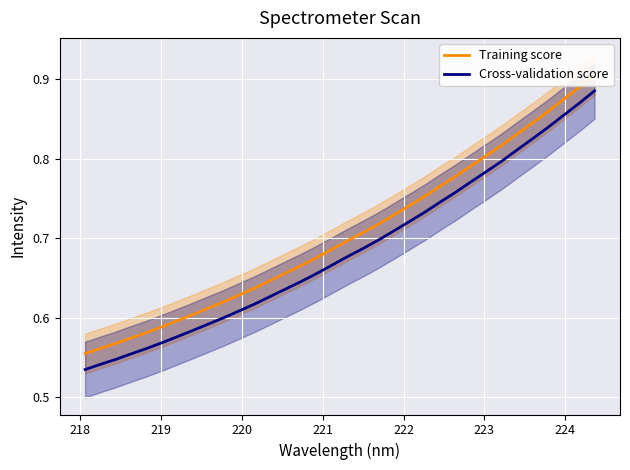

Which series has the largest range (max minus min)?

Training score